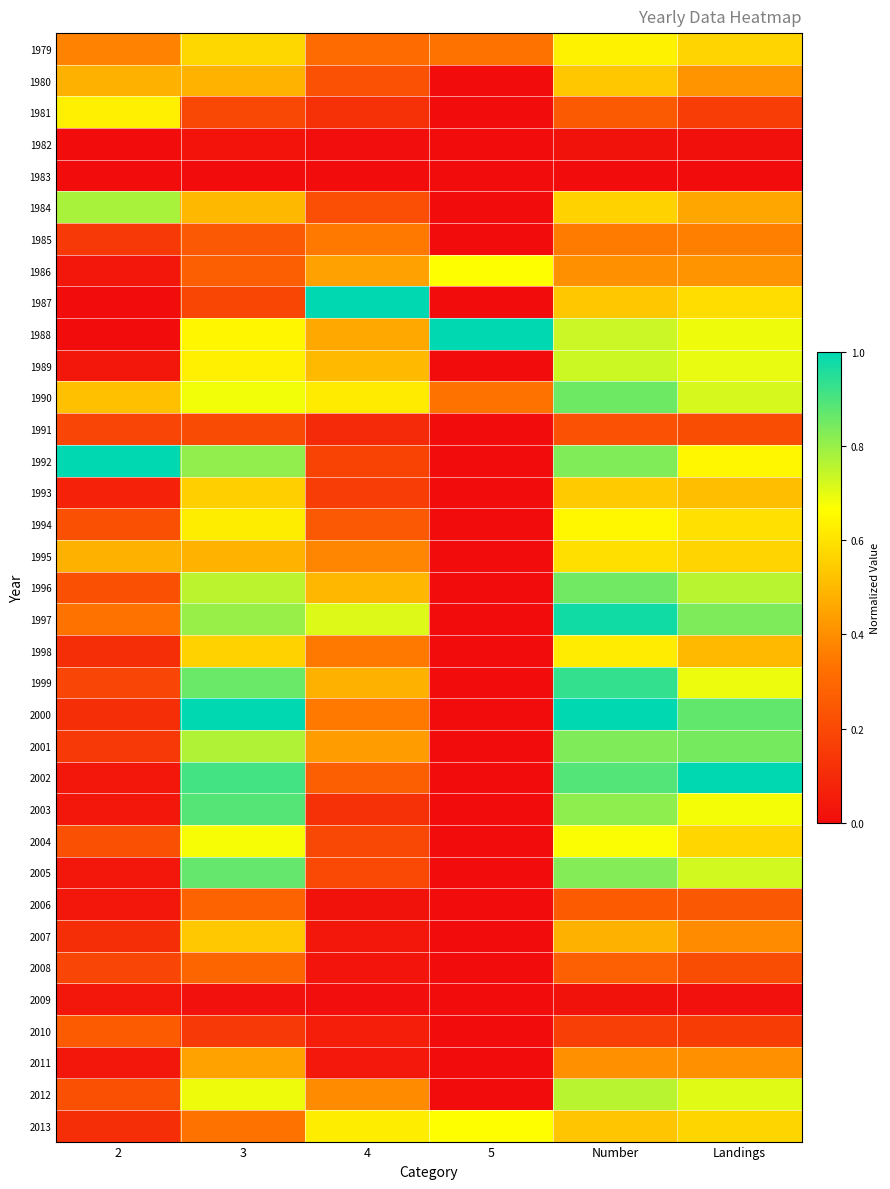

Reading left to right, list all the values displayed in this chart.

1979: 2=0.4	3=0.6	4=0.3	5=0.3	Number=0.6	Landings=0.6
1980: 2=0.5	3=0.5	4=0.2	5=0.0	Number=0.5	Landings=0.4
1981: 2=0.6	3=0.2	4=0.1	5=0.0	Number=0.3	Landings=0.2
1982: 2=0.0	3=0.0	4=0.0	5=0.0	Number=0.0	Landings=0.0
1983: 2=0.0	3=0.0	4=0.0	5=0.0	Number=0.0	Landings=0.0
1984: 2=0.8	3=0.5	4=0.2	5=0.0	Number=0.6	Landings=0.5
1985: 2=0.1	3=0.3	4=0.3	5=0.0	Number=0.4	Landings=0.4
1986: 2=0.0	3=0.3	4=0.4	5=0.7	Number=0.4	Landings=0.4
1987: 2=0.0	3=0.2	4=1.0	5=0.0	Number=0.5	Landings=0.6
1988: 2=0.0	3=0.6	4=0.5	5=1.0	Number=0.7	Landings=0.7
1989: 2=0.0	3=0.6	4=0.5	5=0.0	Number=0.7	Landings=0.7
1990: 2=0.5	3=0.7	4=0.6	5=0.3	Number=0.9	Landings=0.7
1991: 2=0.2	3=0.2	4=0.1	5=0.0	Number=0.2	Landings=0.2
1992: 2=1.0	3=0.8	4=0.2	5=0.0	Number=0.8	Landings=0.7
1993: 2=0.1	3=0.6	4=0.2	5=0.0	Number=0.5	Landings=0.5
1994: 2=0.2	3=0.6	4=0.3	5=0.0	Number=0.6	Landings=0.6
1995: 2=0.5	3=0.5	4=0.4	5=0.0	Number=0.6	Landings=0.6
1996: 2=0.2	3=0.8	4=0.5	5=0.0	Number=0.9	Landings=0.8
1997: 2=0.3	3=0.8	4=0.7	5=0.0	Number=1.0	Landings=0.8
1998: 2=0.1	3=0.6	4=0.3	5=0.0	Number=0.6	Landings=0.5
1999: 2=0.2	3=0.9	4=0.5	5=0.0	Number=0.9	Landings=0.7
2000: 2=0.1	3=1.0	4=0.3	5=0.0	Number=1.0	Landings=0.9
2001: 2=0.1	3=0.8	4=0.4	5=0.0	Number=0.8	Landings=0.8
2002: 2=0.0	3=0.9	4=0.3	5=0.0	Number=0.9	Landings=1.0
2003: 2=0.0	3=0.9	4=0.1	5=0.0	Number=0.8	Landings=0.7
2004: 2=0.2	3=0.7	4=0.2	5=0.0	Number=0.7	Landings=0.6
2005: 2=0.0	3=0.9	4=0.2	5=0.0	Number=0.8	Landings=0.7
2006: 2=0.0	3=0.3	4=0.0	5=0.0	Number=0.3	Landings=0.2
2007: 2=0.1	3=0.5	4=0.0	5=0.0	Number=0.5	Landings=0.4
2008: 2=0.2	3=0.3	4=0.0	5=0.0	Number=0.3	Landings=0.2
2009: 2=0.0	3=0.0	4=0.0	5=0.0	Number=0.0	Landings=0.0
2010: 2=0.3	3=0.1	4=0.1	5=0.0	Number=0.2	Landings=0.2
2011: 2=0.0	3=0.4	4=0.0	5=0.0	Number=0.4	Landings=0.4
2012: 2=0.2	3=0.7	4=0.4	5=0.0	Number=0.8	Landings=0.7
2013: 2=0.1	3=0.3	4=0.6	5=0.7	Number=0.5	Landings=0.6